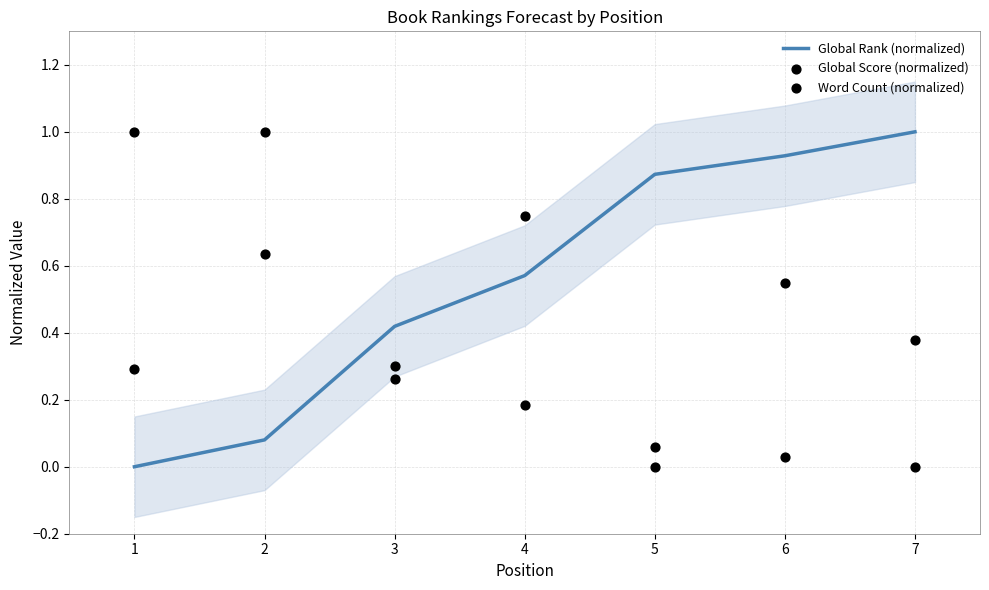

Is the value of Global Score (normalized) at 2 greater than the value of Global Rank (normalized) at 3?

Yes